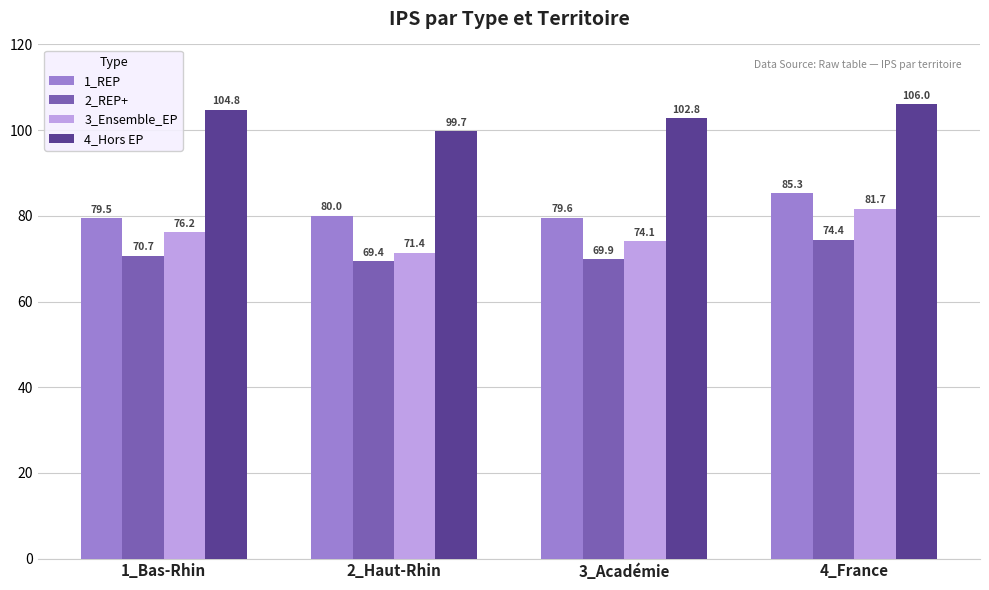

Which series changed the most between 3_Académie and 4_France?

3_Ensemble_EP